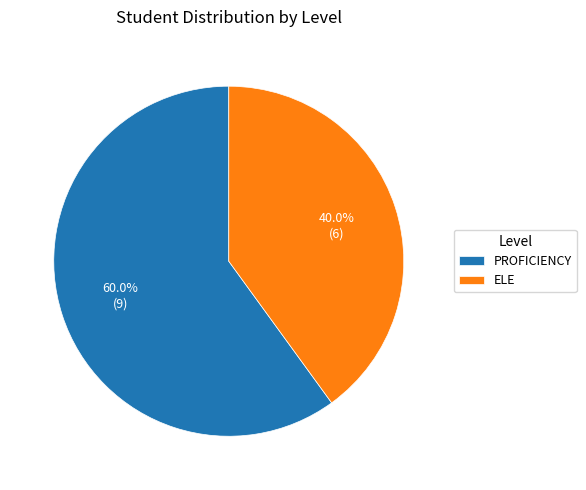

Which slice is the smallest?

ELE